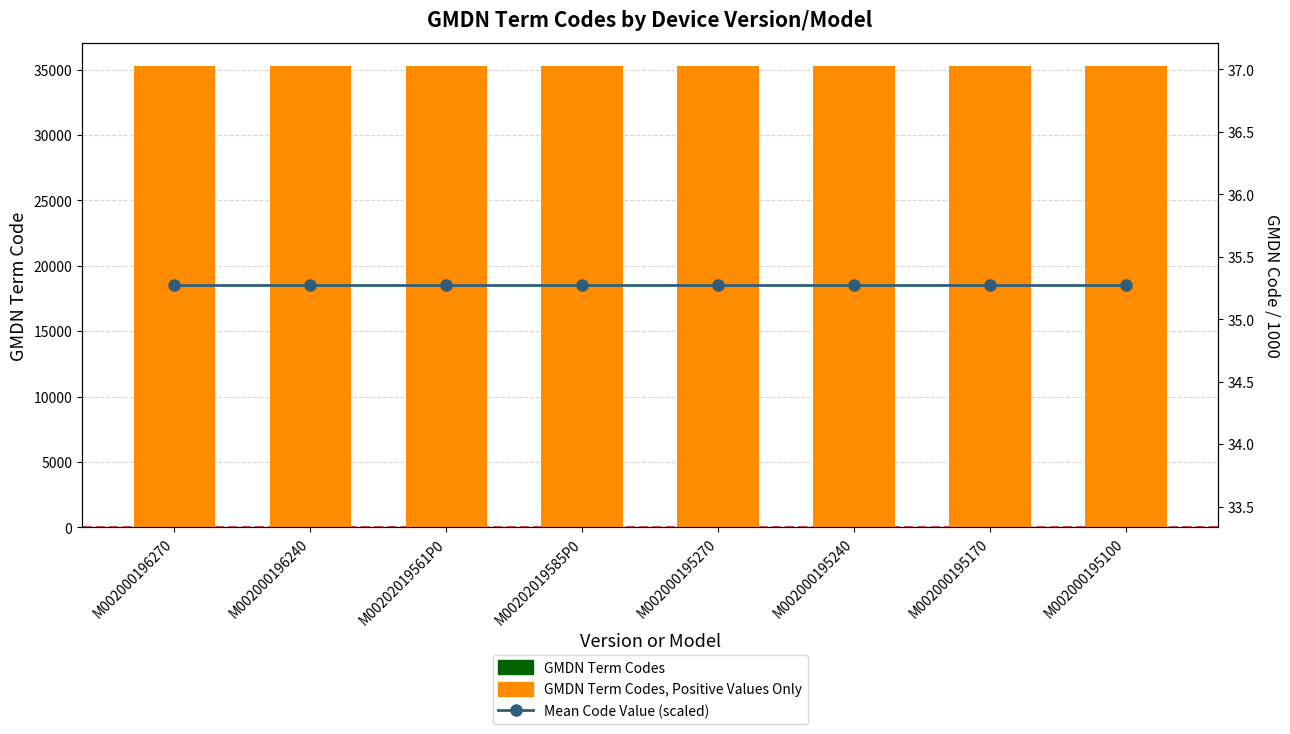

Are the bars grouped side by side (vs. stacked)?

Yes